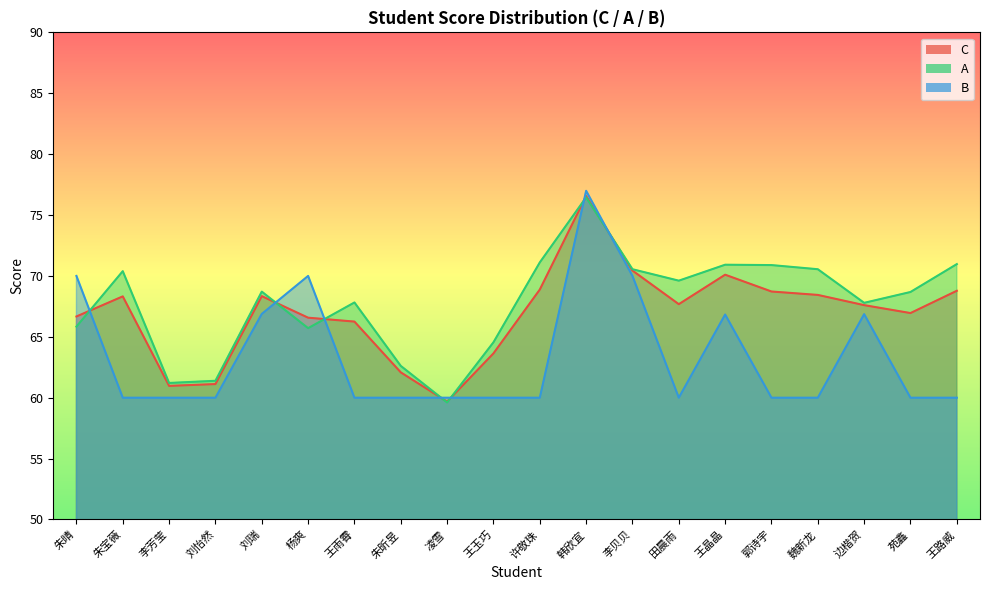

Reading left to right, extract all data points from this chart.

C: 朱晴=66.7	朱宝薇=68.3	李芳莹=61.0	刘怡然=61.1	刘瑞=68.3	杨爽=66.6	王雨霄=66.2	朱昕昱=62.1	凌雪=59.7	王玉巧=63.6	许敬珠=68.9	韩欣宜=76.6	李贝贝=70.4	田晨雨=67.7	王晶晶=70.1	郭诗宇=68.7	魏新龙=68.4	边楷贺=67.6	苑鑫=67.0	王路威=68.8
A: 朱晴=65.8	朱宝薇=70.4	李芳莹=61.2	刘怡然=61.4	刘瑞=68.7	杨爽=65.7	王雨霄=67.8	朱昕昱=62.6	凌雪=59.6	王玉巧=64.5	许敬珠=71.1	韩欣宜=76.5	李贝贝=70.5	田晨雨=69.6	王晶晶=70.9	郭诗宇=70.9	魏新龙=70.5	边楷贺=67.8	苑鑫=68.7	王路威=71.0
B: 朱晴=70.0	朱宝薇=60.0	李芳莹=60.0	刘怡然=60.0	刘瑞=66.9	杨爽=70.0	王雨霄=60.0	朱昕昱=60.0	凌雪=60.0	王玉巧=60.0	许敬珠=60.0	韩欣宜=77.0	李贝贝=70.0	田晨雨=60.0	王晶晶=66.8	郭诗宇=60.0	魏新龙=60.0	边楷贺=66.9	苑鑫=60.0	王路威=60.0